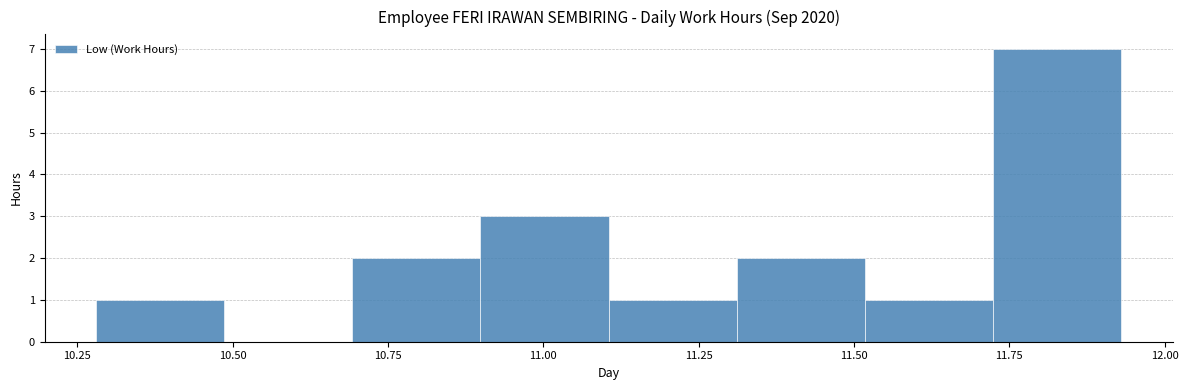

Reading left to right, transcribe this chart: for each bar, give the range it covers on the x-axis and its height. Neither the bar edges nor the heights are printed on the chart, so give them approximately, as read against the axes.

10.30 to 10.50: 1
10.50 to 10.70: 0
10.70 to 10.90: 2
10.90 to 11.10: 3
11.10 to 11.30: 1
11.30 to 11.50: 2
11.50 to 11.70: 1
11.70 to 11.95: 7